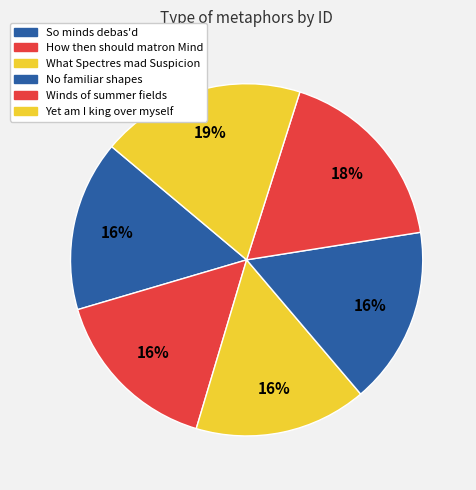

To the nearest percent, what is the average slice percentage?

17%